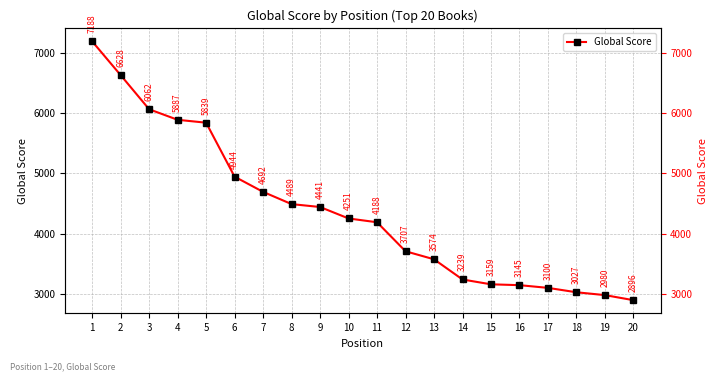

Is it true that the value at 17 is 3100?

True